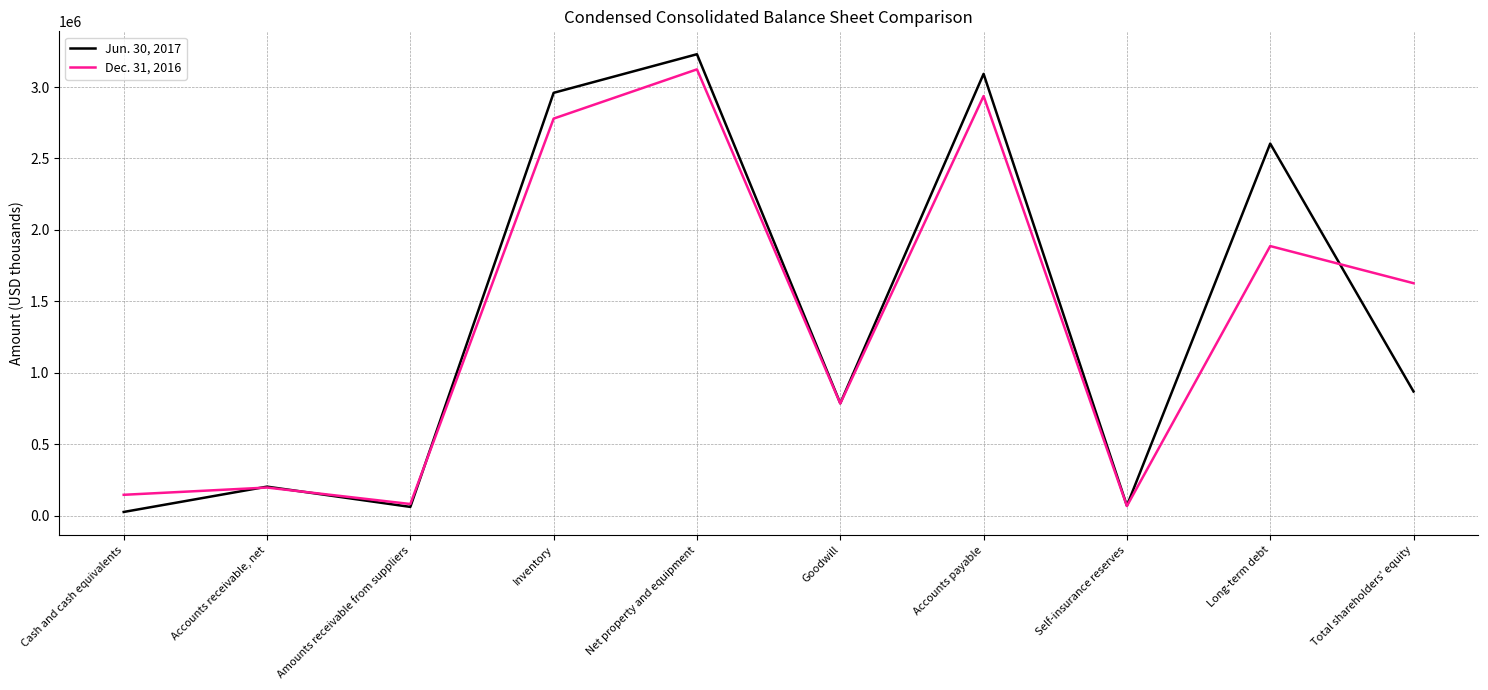

True or false: Dec. 31, 2016 has a value of 82105 at Amounts receivable from suppliers.

True